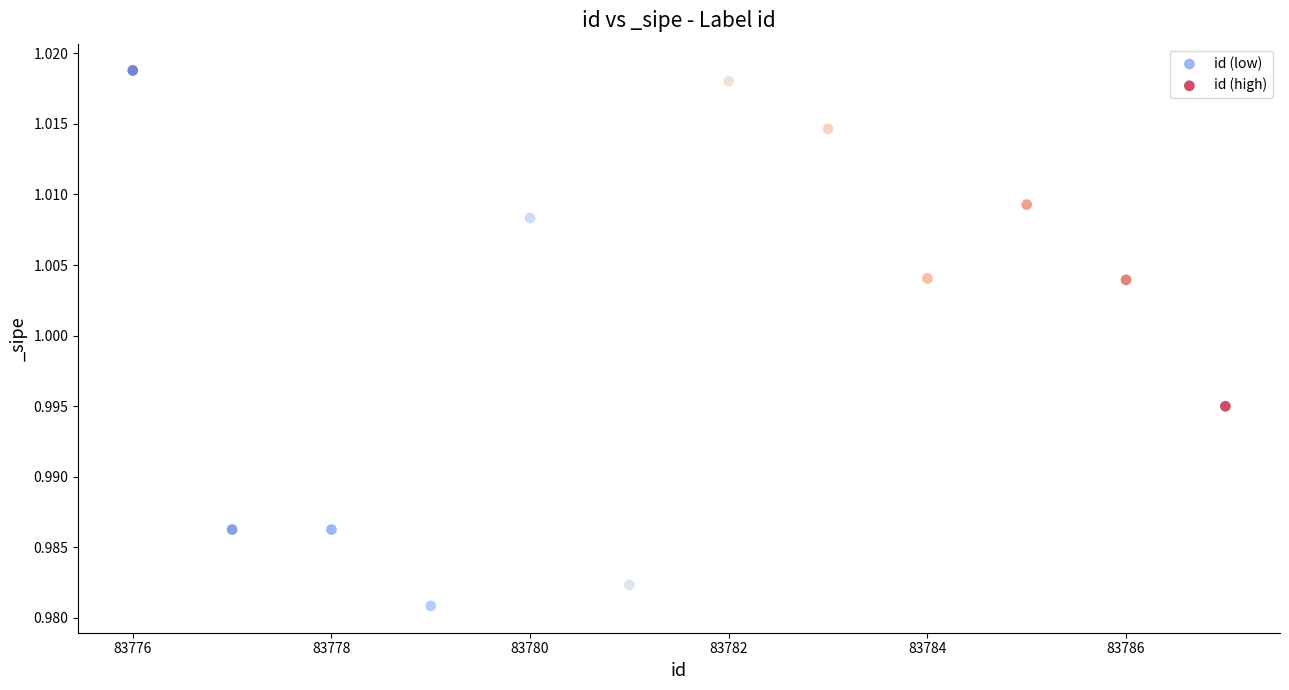

Which series reaches the minimum Y coordinate?

id (low)